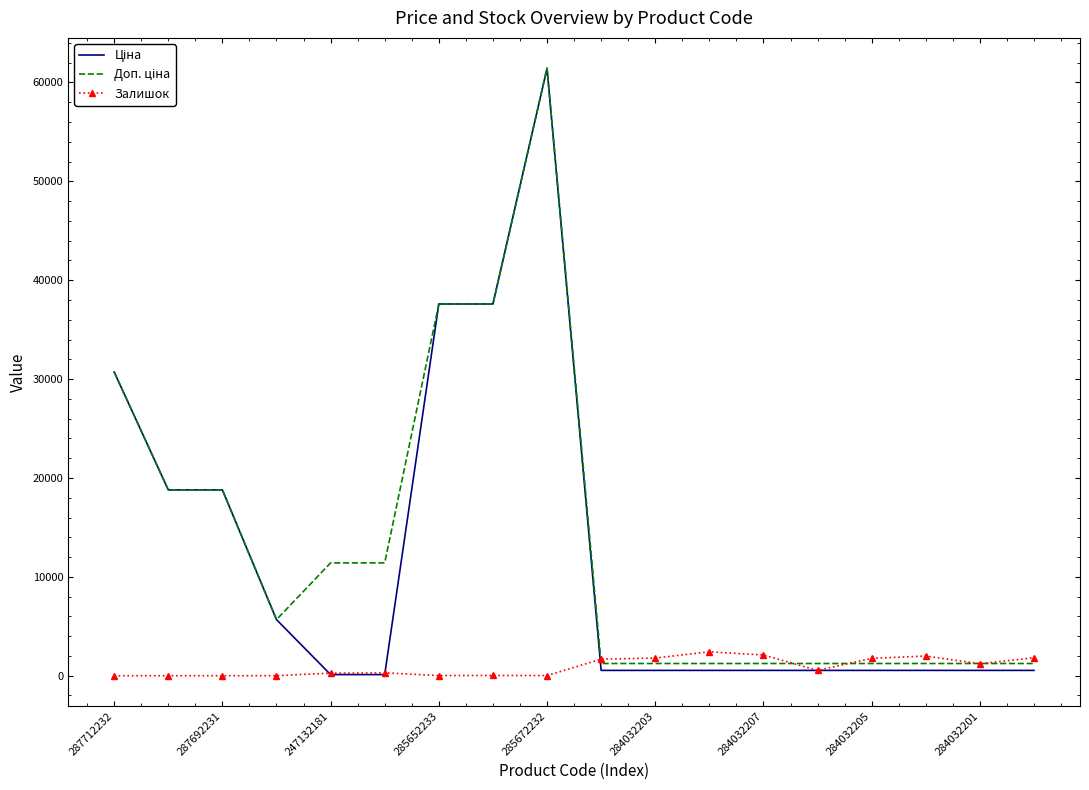

What is the greatest value displayed?

61434.3